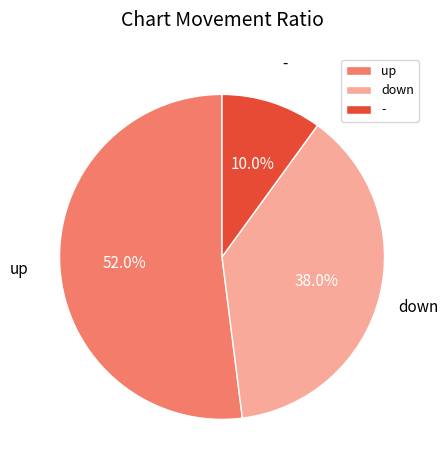

The down slice represents 32% of the pie. True or false?

False